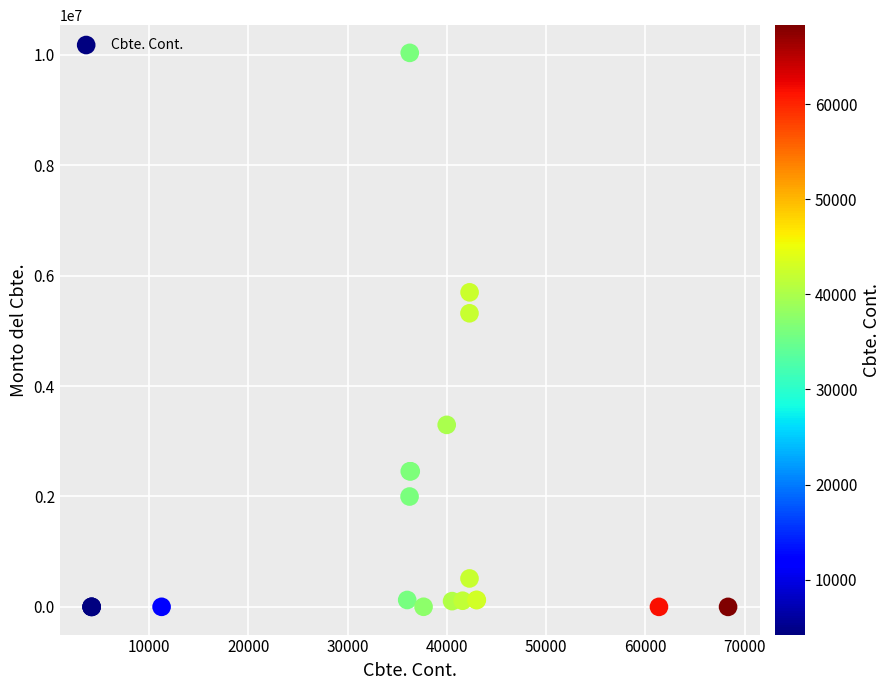

What Y value in the scatter plot is closest to 5017310?

5317686.7